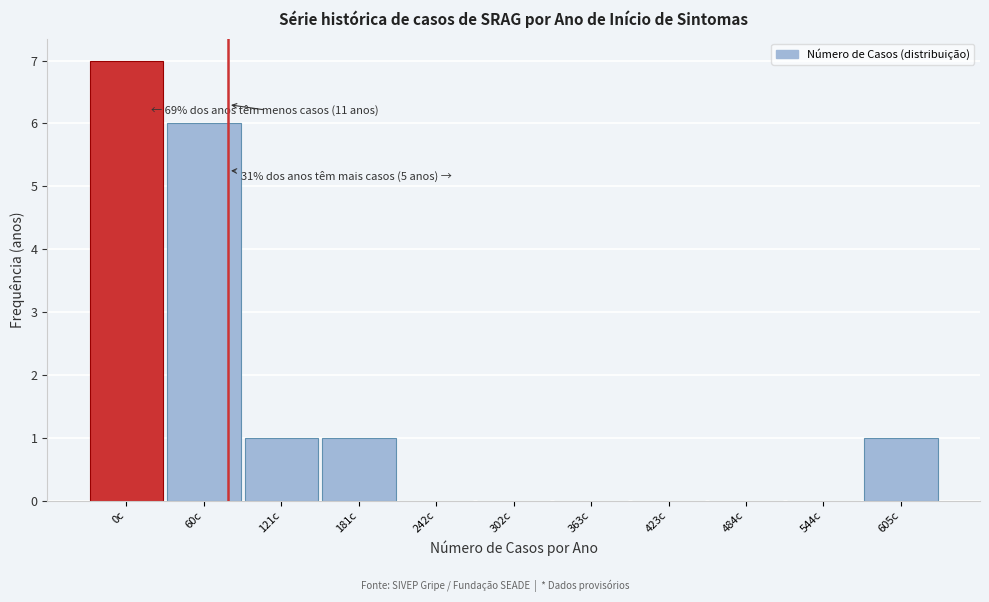

Reading right to left, transcribe all the data shown in this chart.

605c=1	544c=0	484c=0	423c=0	363c=0	302c=0	242c=0	181c=1	121c=1	60c=6	0c=7